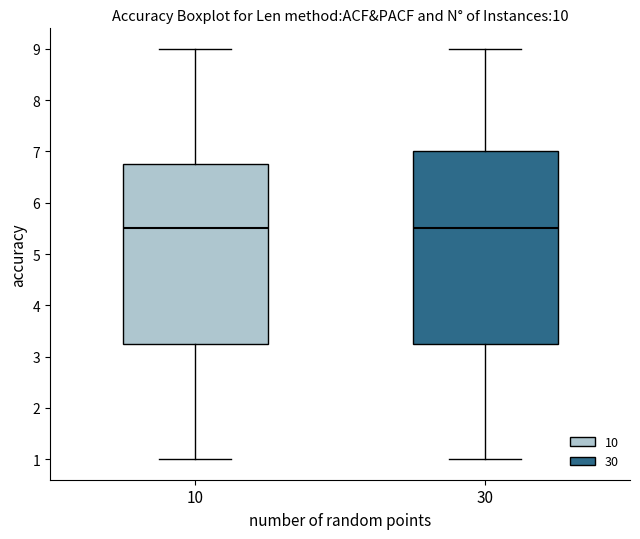

Where does the lower whisker of the box at x = 10 end on the y-axis? The values are not printed on the chart, so give them approximately, as read against the axis.

1.0